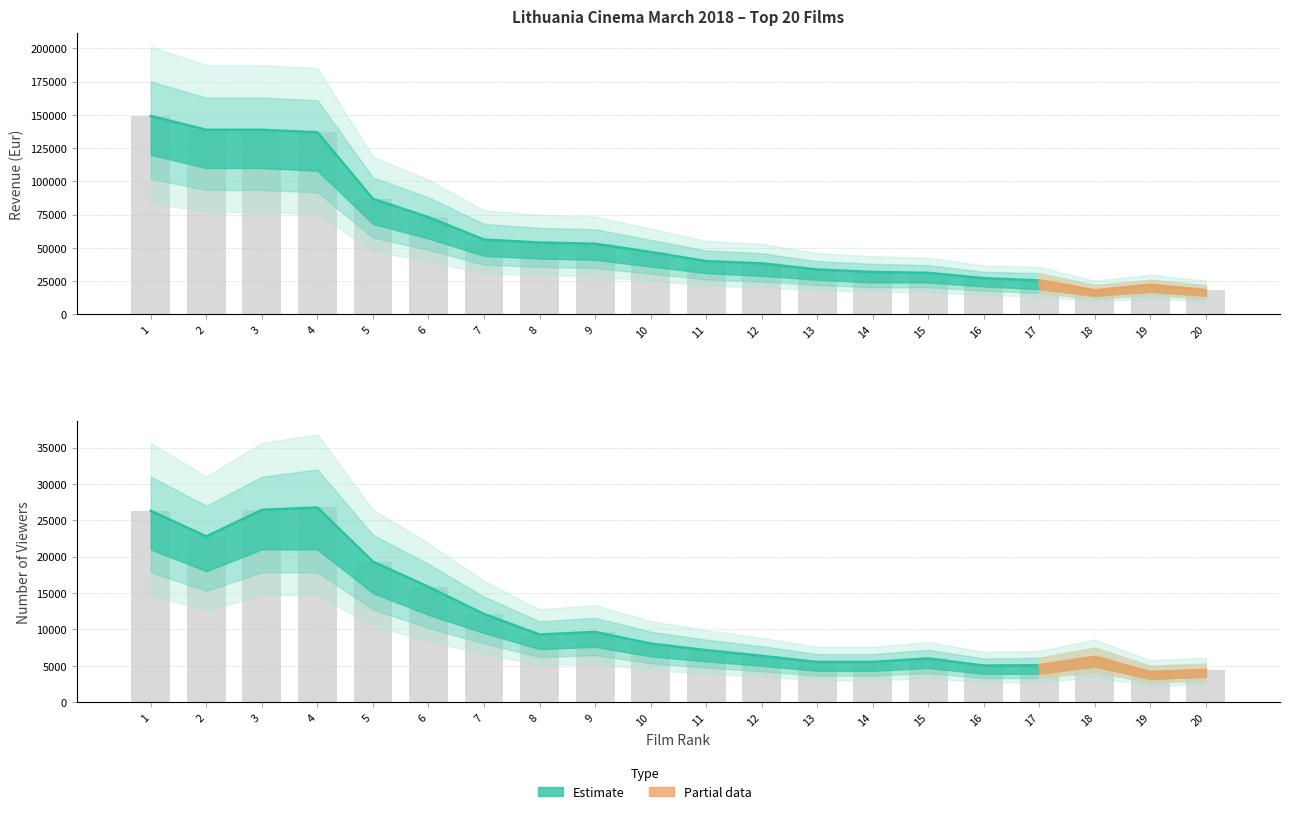

Rank the categories by Viewers value from highest to lowest.

4, 3, 1, 2, 5, 6, 7, 9, 8, 10, 11, 12, 18, 15, 14, 13, 17, 16, 20, 19